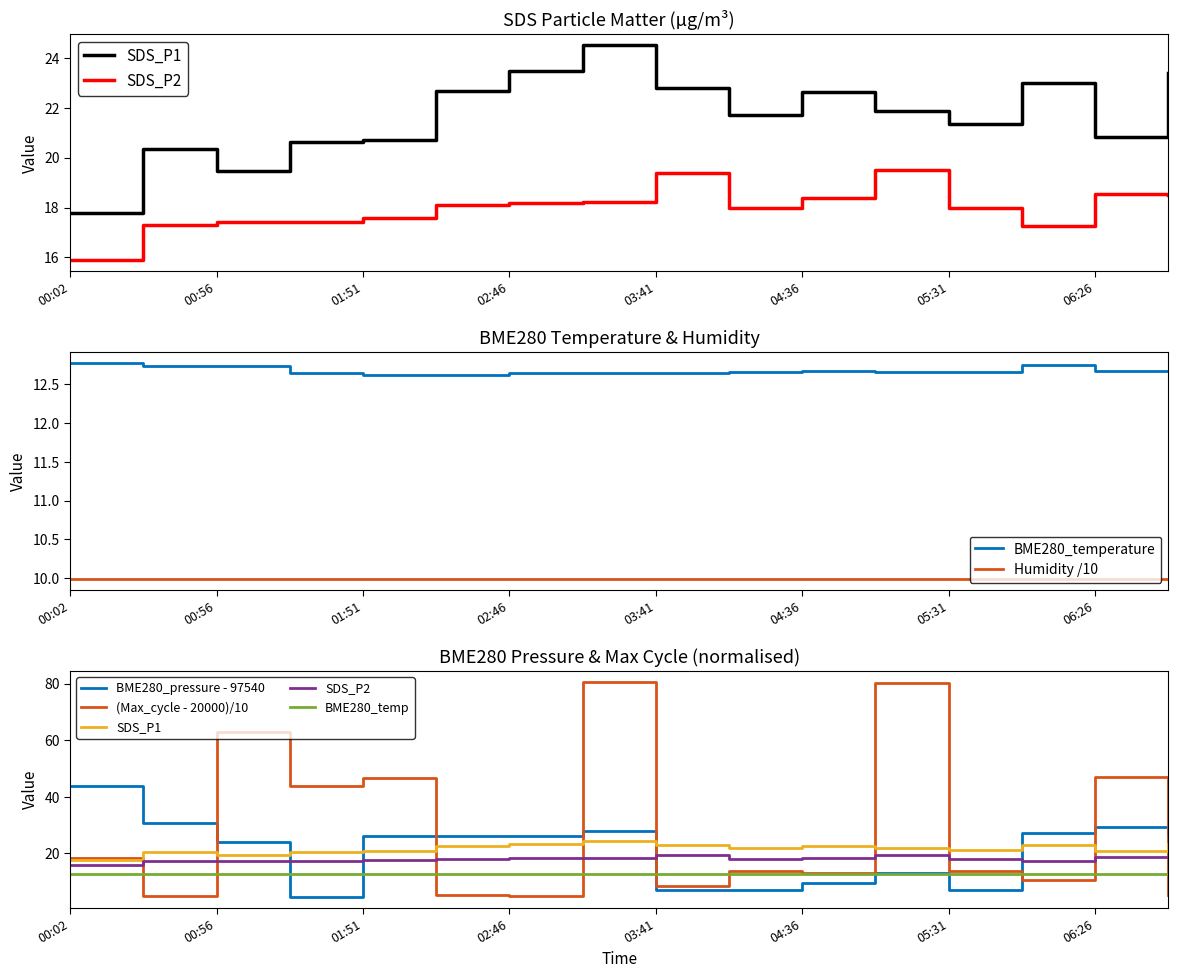

Is it true that BME280_temperature equals 7.3 at 03:41?

False